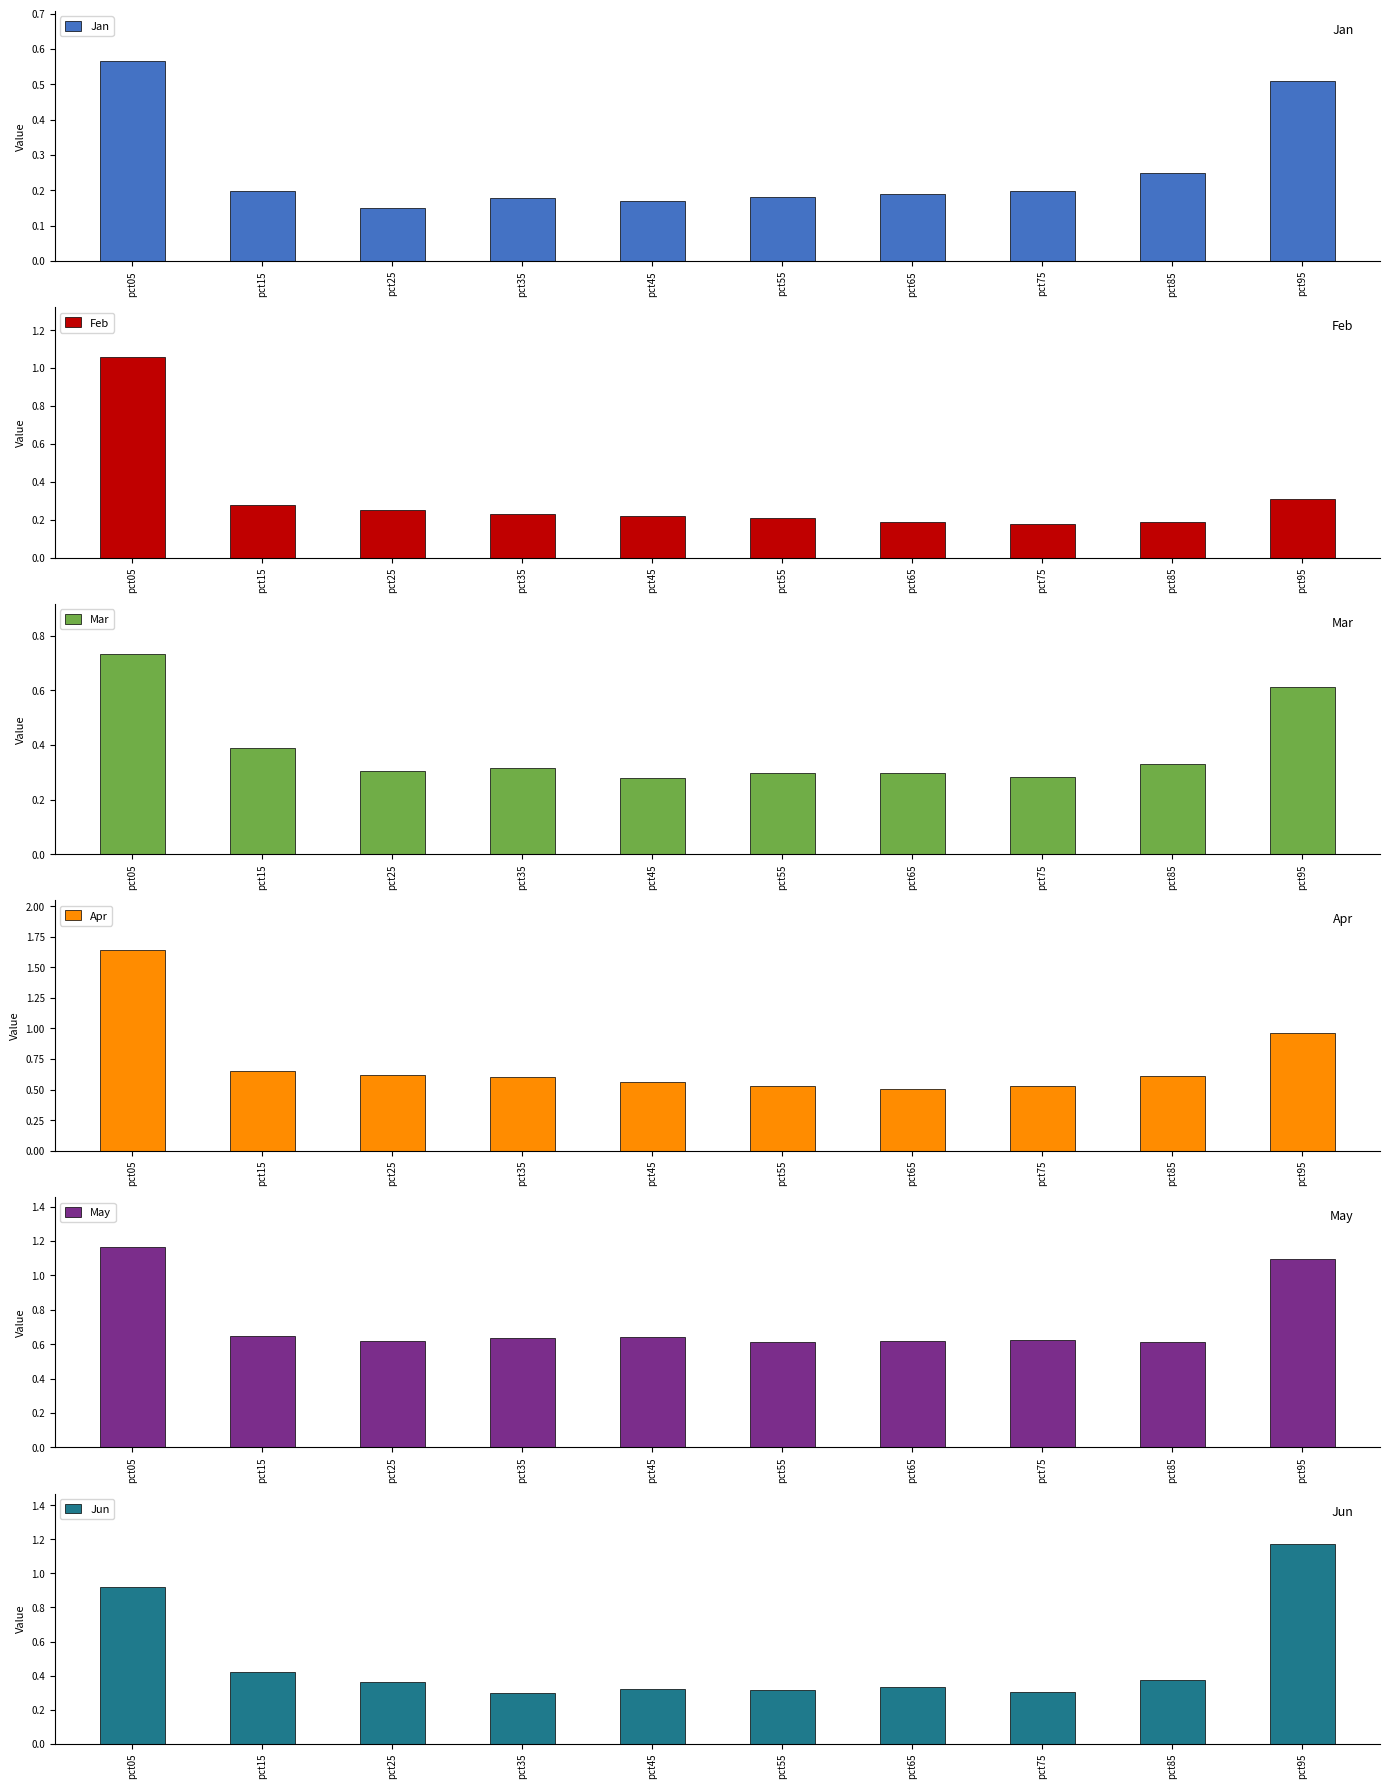

Which series has the largest total across all categories?

May